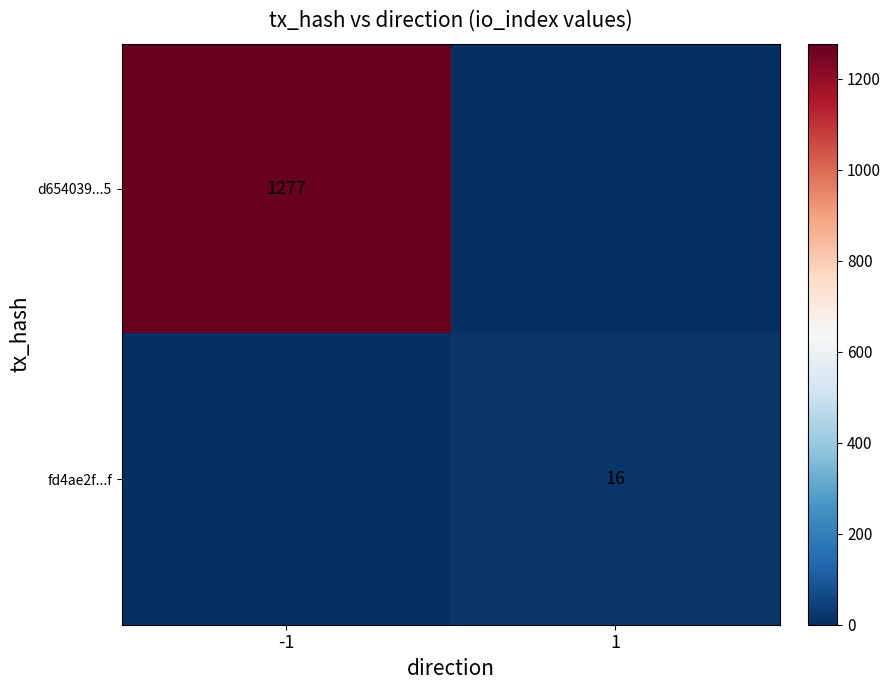

True or false: d654039...5 has a value of 1277 at -1.

True